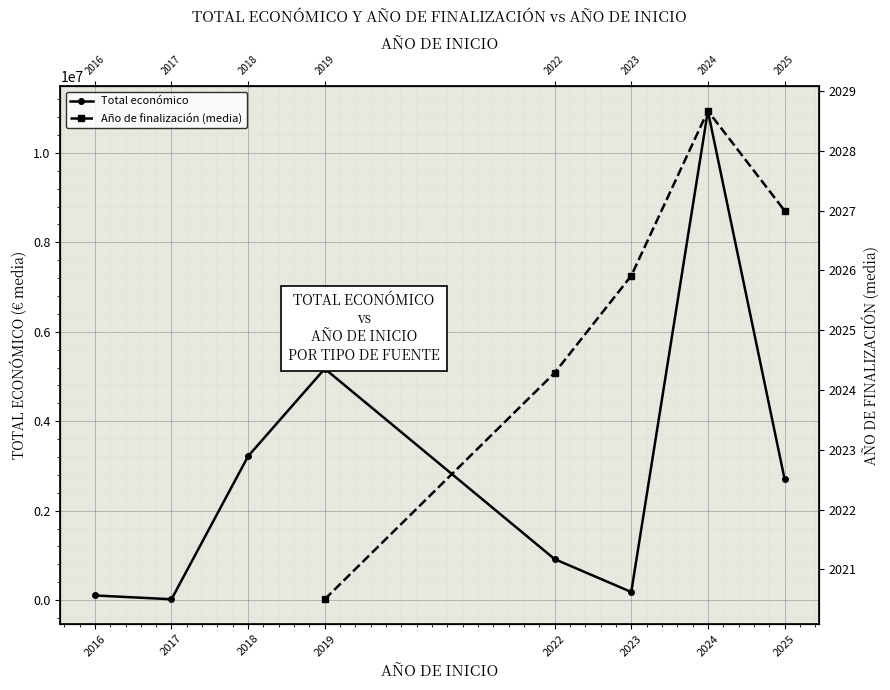

True or false: Año de finalización (media) has more than 1 points higher than both neighbors.

False